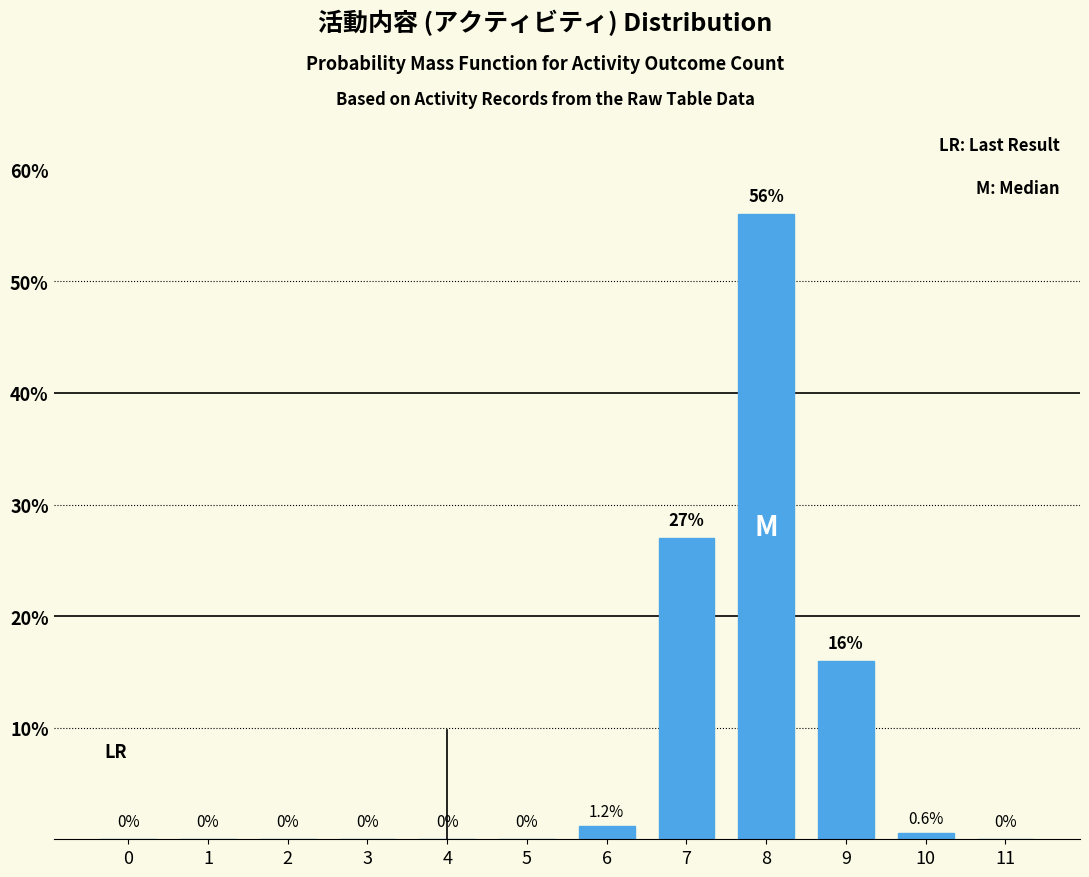

Reading left to right, list all the values displayed in this chart.

0=0.0	1=0.0	2=0.0	3=0.0	4=0.0	5=0.0	6=1.2	7=27.0	8=56.0	9=16.0	10=0.6	11=0.0